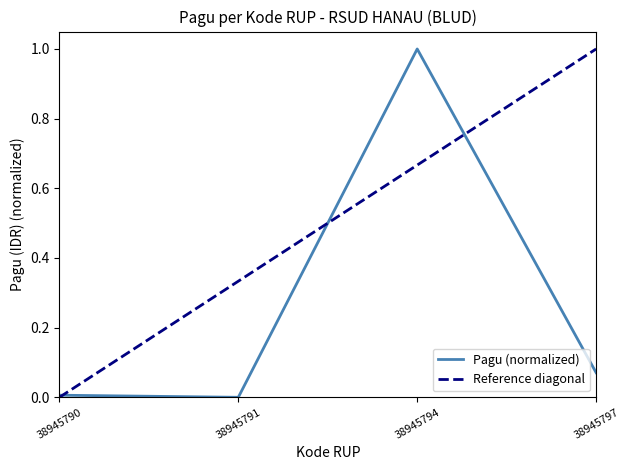

At which label does Pagu (normalized) reach its peak?

38945794